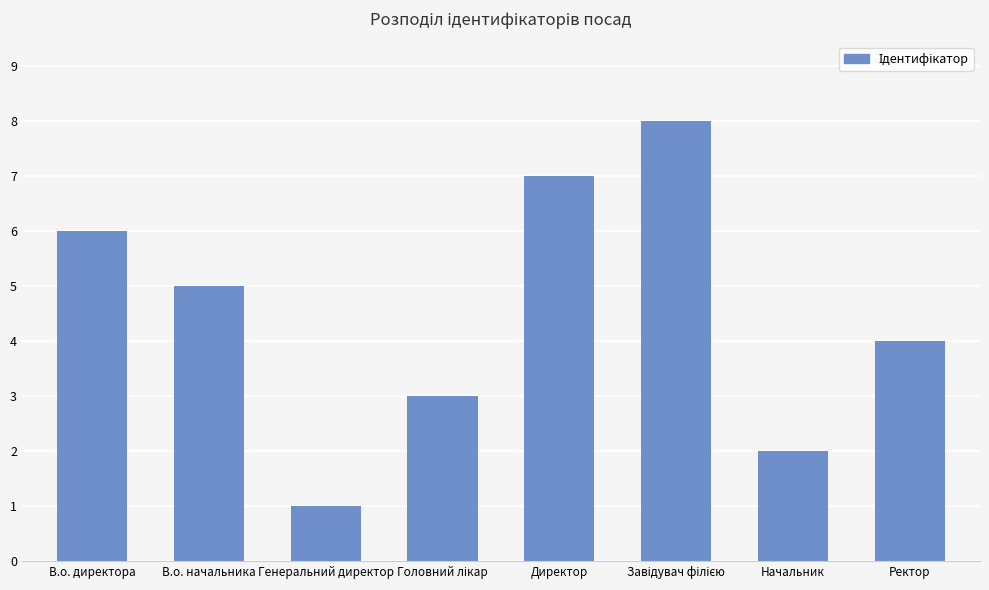

What is the smallest value displayed?

1